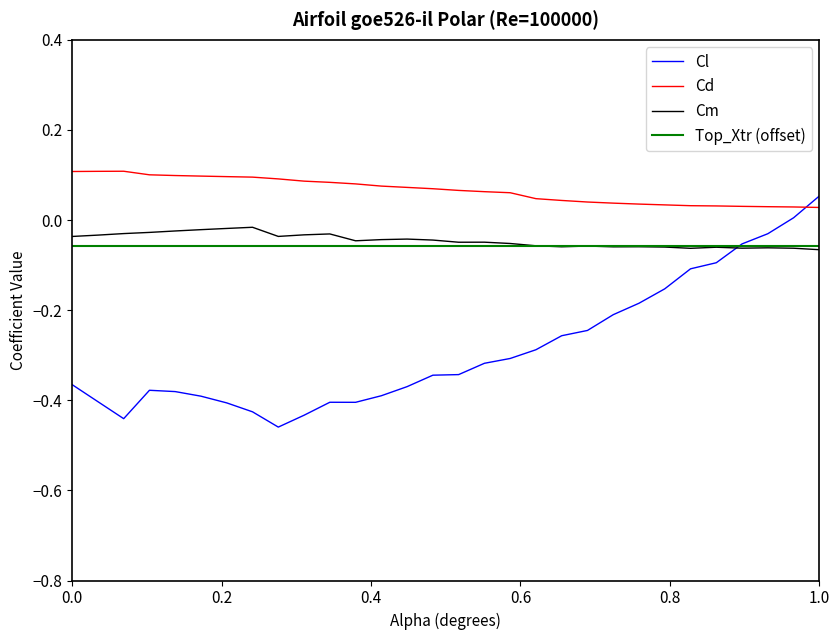

True or false: Cd and Cm intersect in this chart.

False